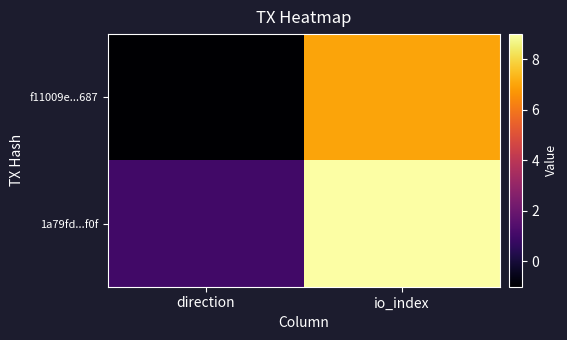

List the series in order of their peak value, highest first.

1a79fd...f0f, f11009e...687